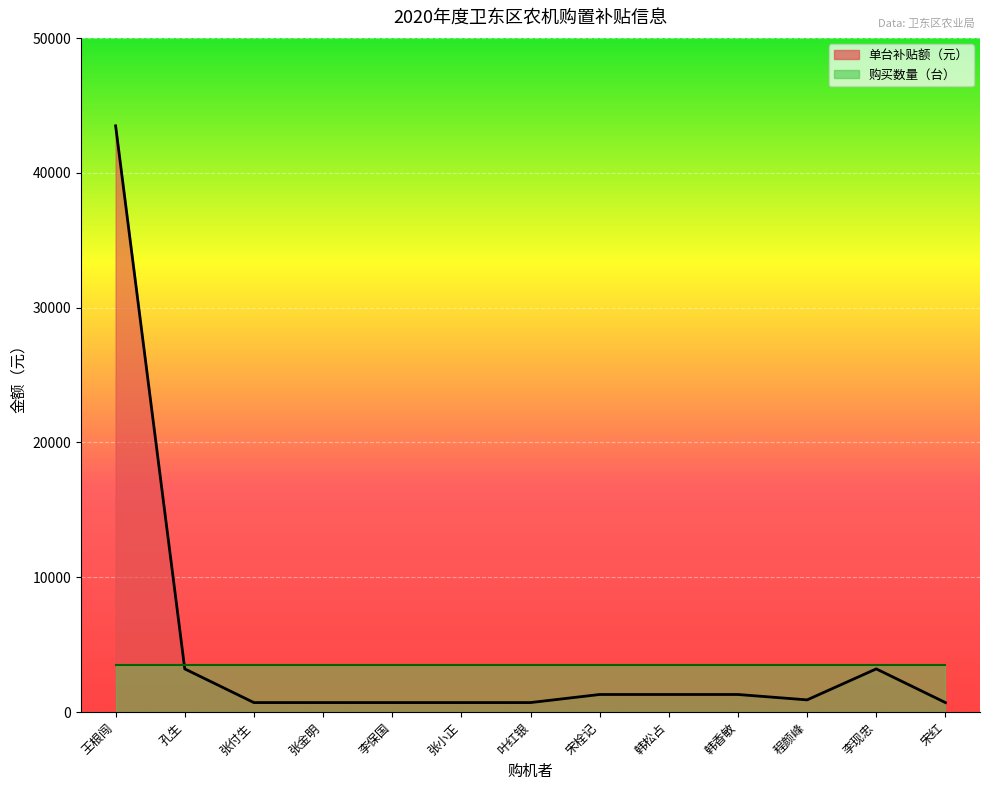

Reading right to left, transcribe all the data shown in this chart.

宋红=700	李现忠=3200	程颜峰=900	韩香敏=1300	韩松占=1300	宋栓记=1300	叶红银=700	张小正=700	李保国=700	张金明=700	张付生=700	孔生=3200	王根闯=43500